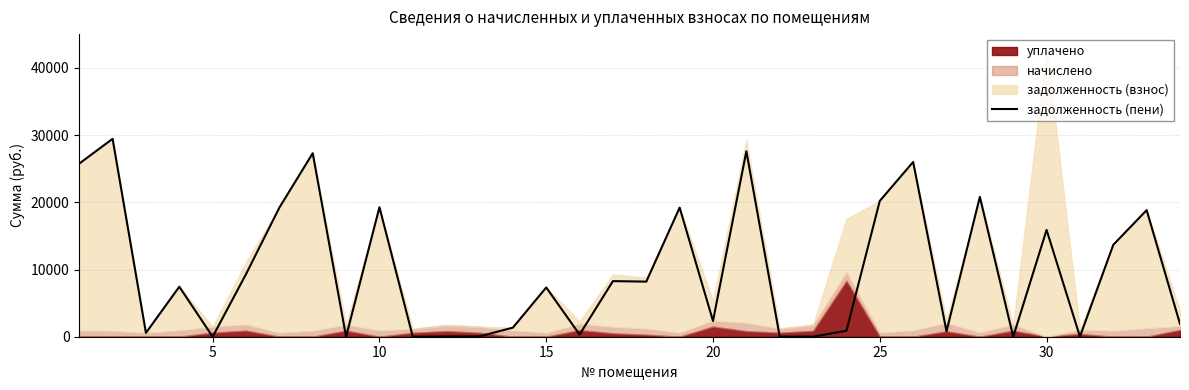

The value of задолженность (пени) at 5 is -14611.4. True or false?

False